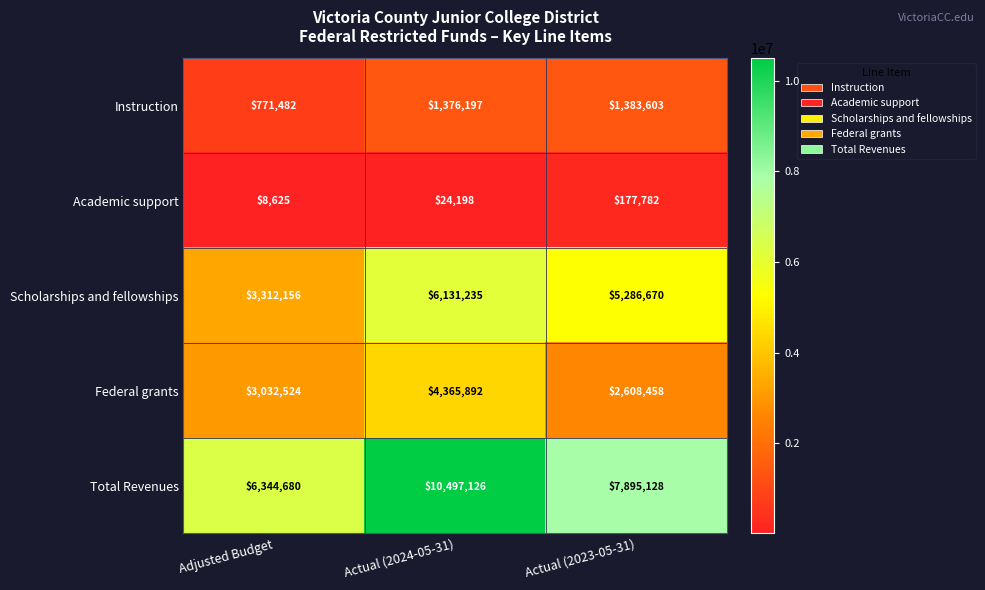

The value of Scholarships and fellowships at Adjusted Budget is 3312156. True or false?

True